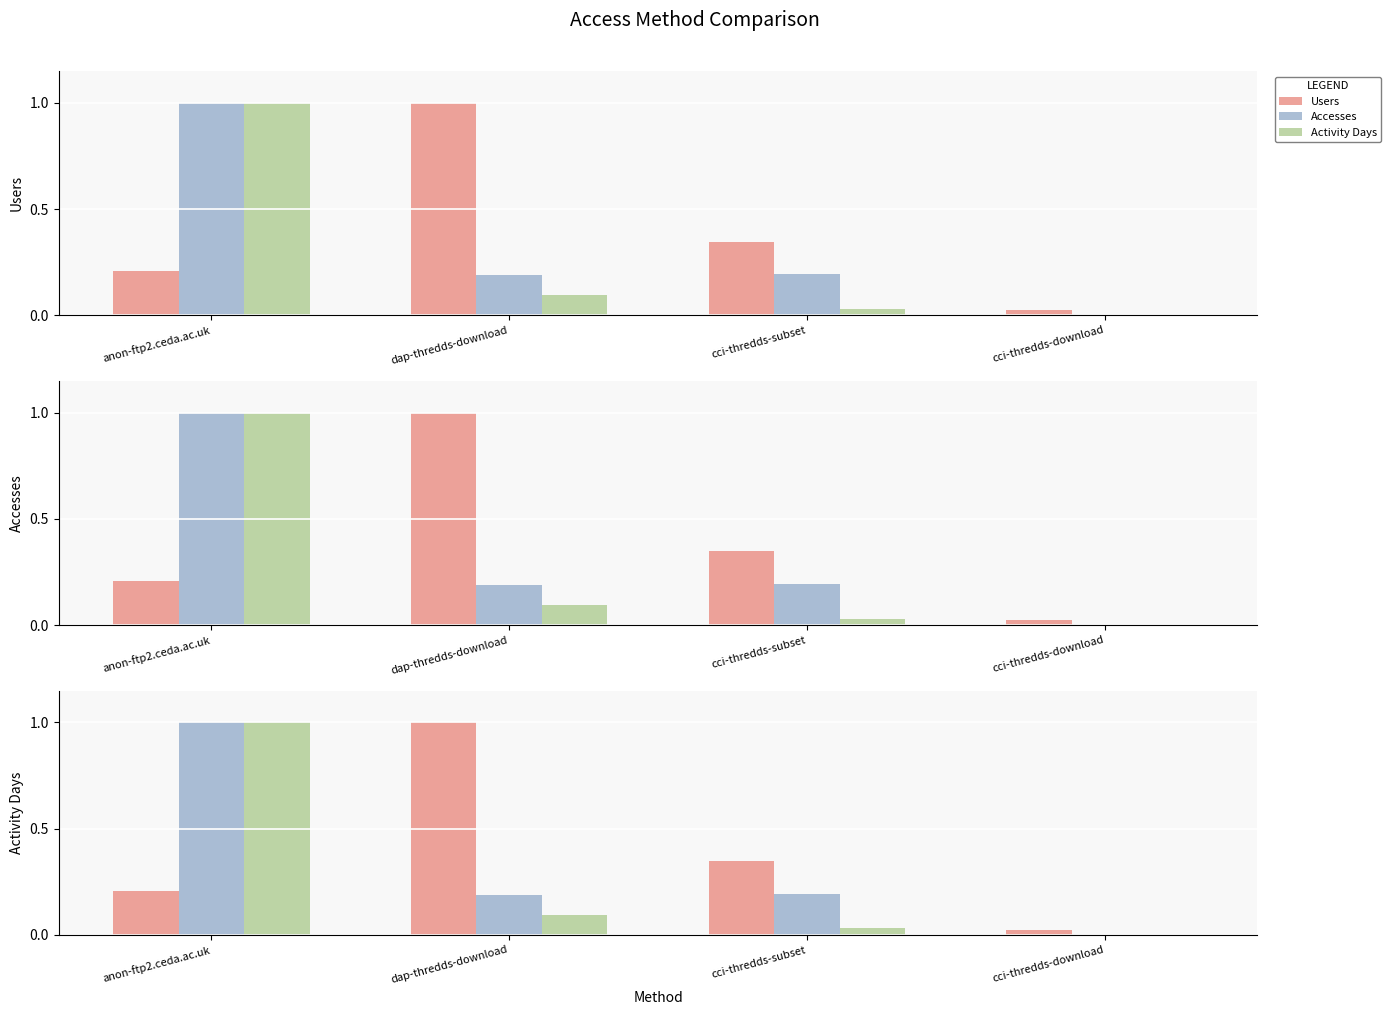

Rank the series by their maximum value, from lowest to highest.

Users, Accesses, Activity Days